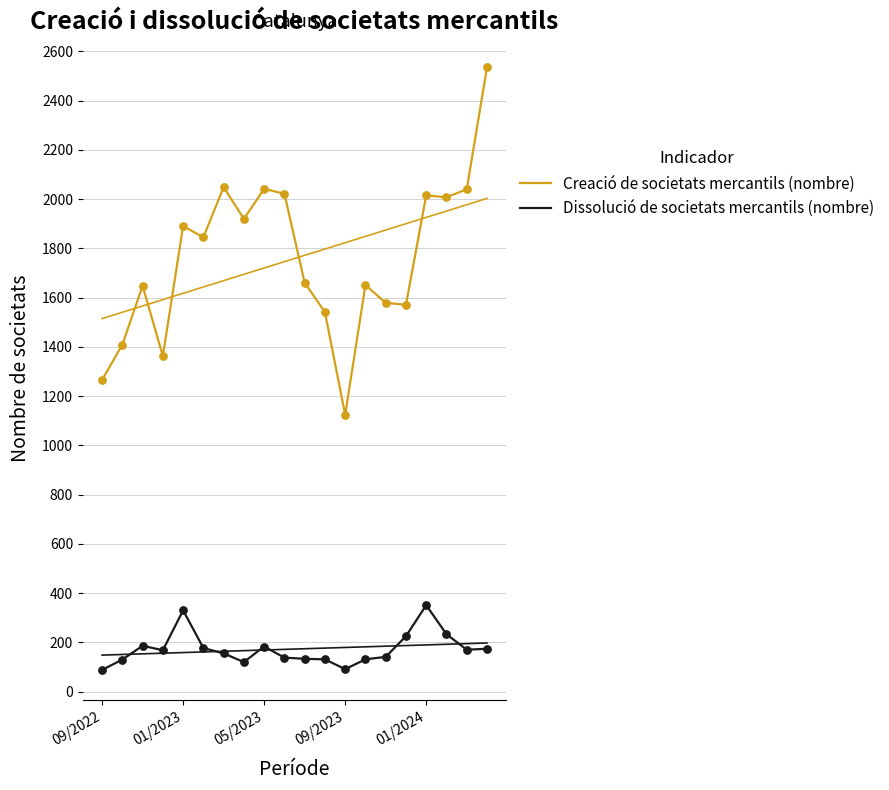

What is the total value across all series at 05/2023?

2225